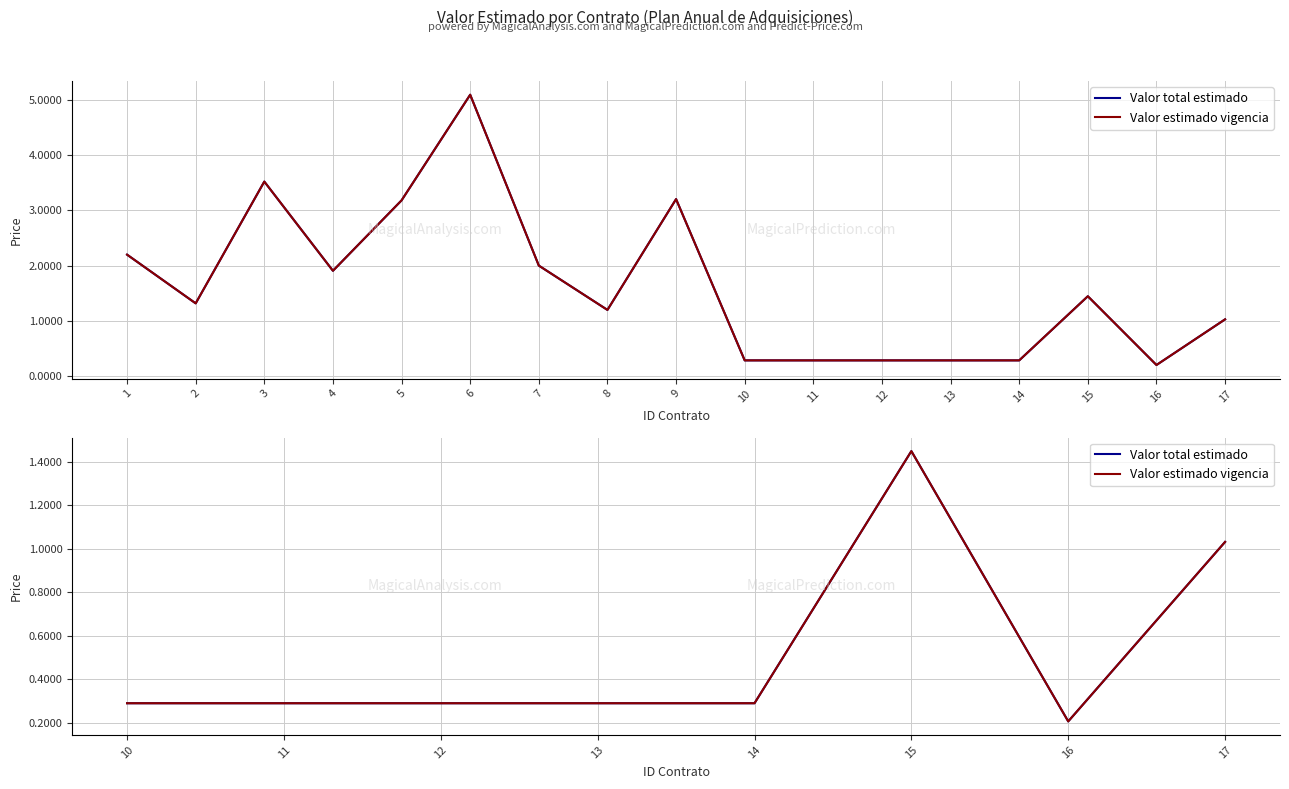

Which series has the largest range (max minus min)?

Valor total estimado